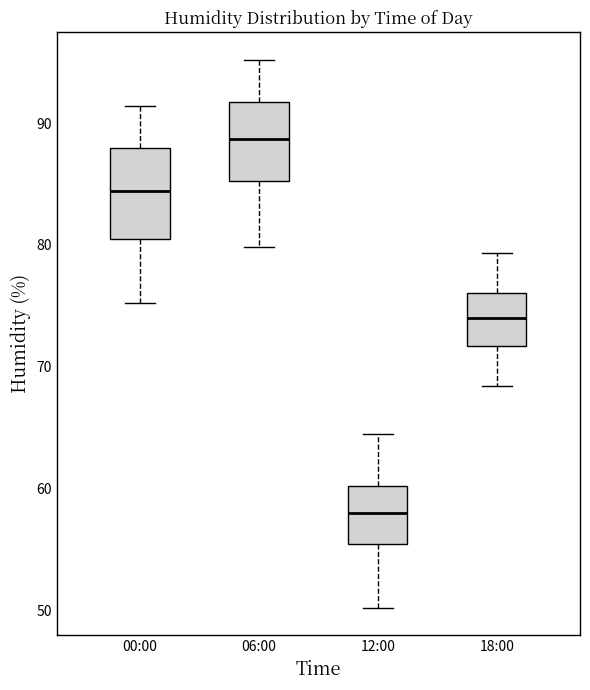

Which box has the lowest median line?

12:00